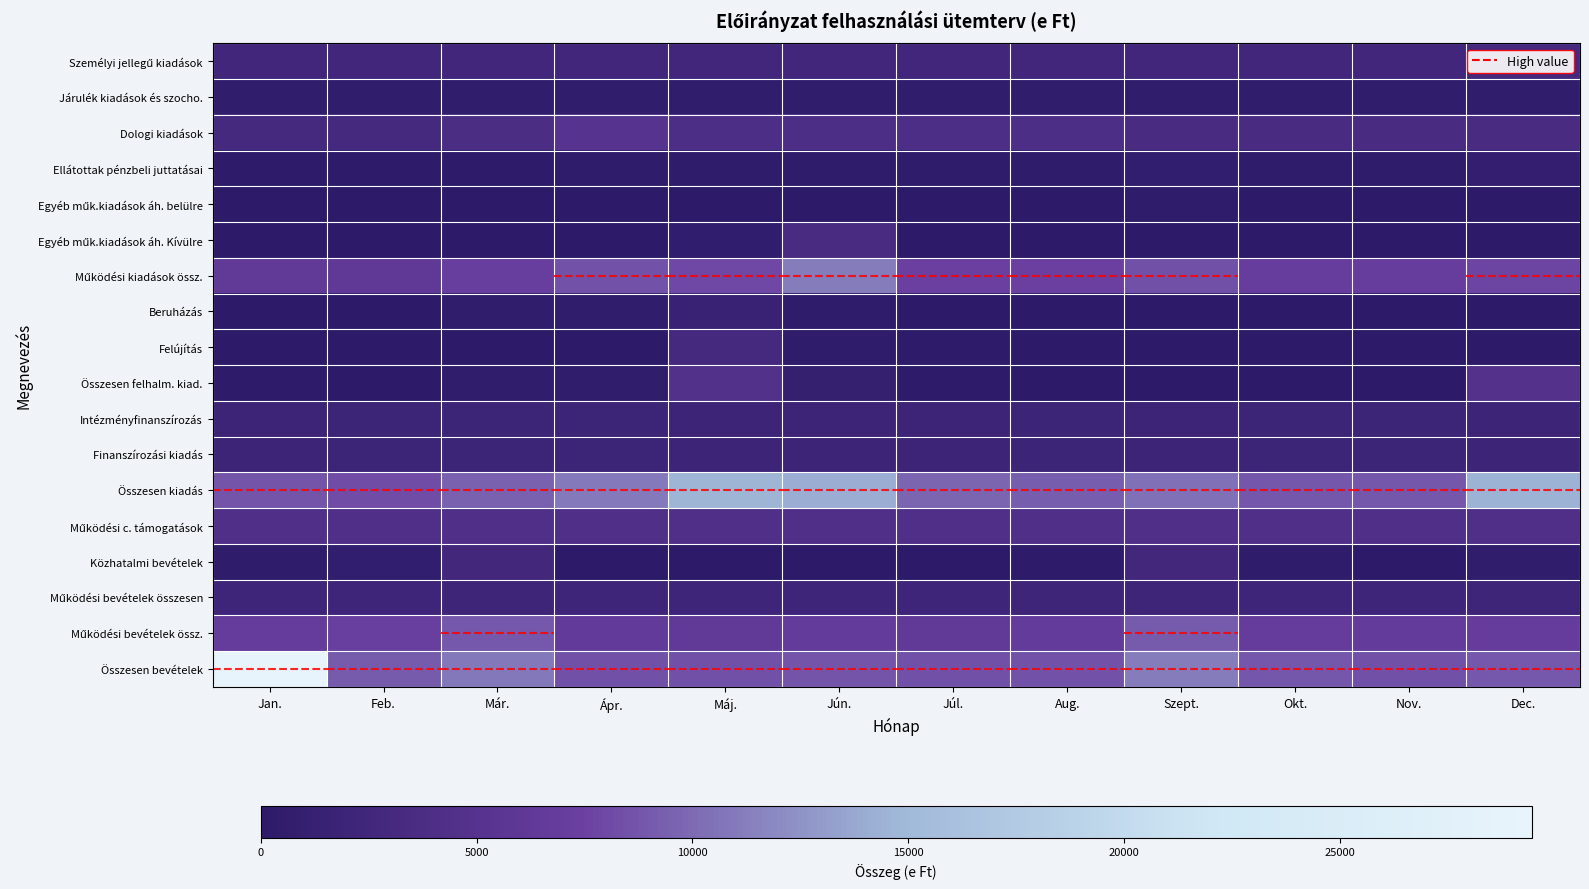

List the series in order of their peak value, highest first.

Összesen bevételek, Összesen kiadás, Működési kiadások össz., Működési bevételek össz., Dologi kiadások, Összesen felhalm. kiad., Működési c. támogatások, Egyéb műk.kiadások áh. Kívülre, Felújítás, Személyi jellegű kiadások, Közhatalmi bevételek, Működési bevételek összesen, Intézményfinanszírozás, Finanszírozási kiadás, Beruházás, Ellátottak pénzbeli juttatásai, Járulék kiadások és szocho., Egyéb műk.kiadások áh. belülre